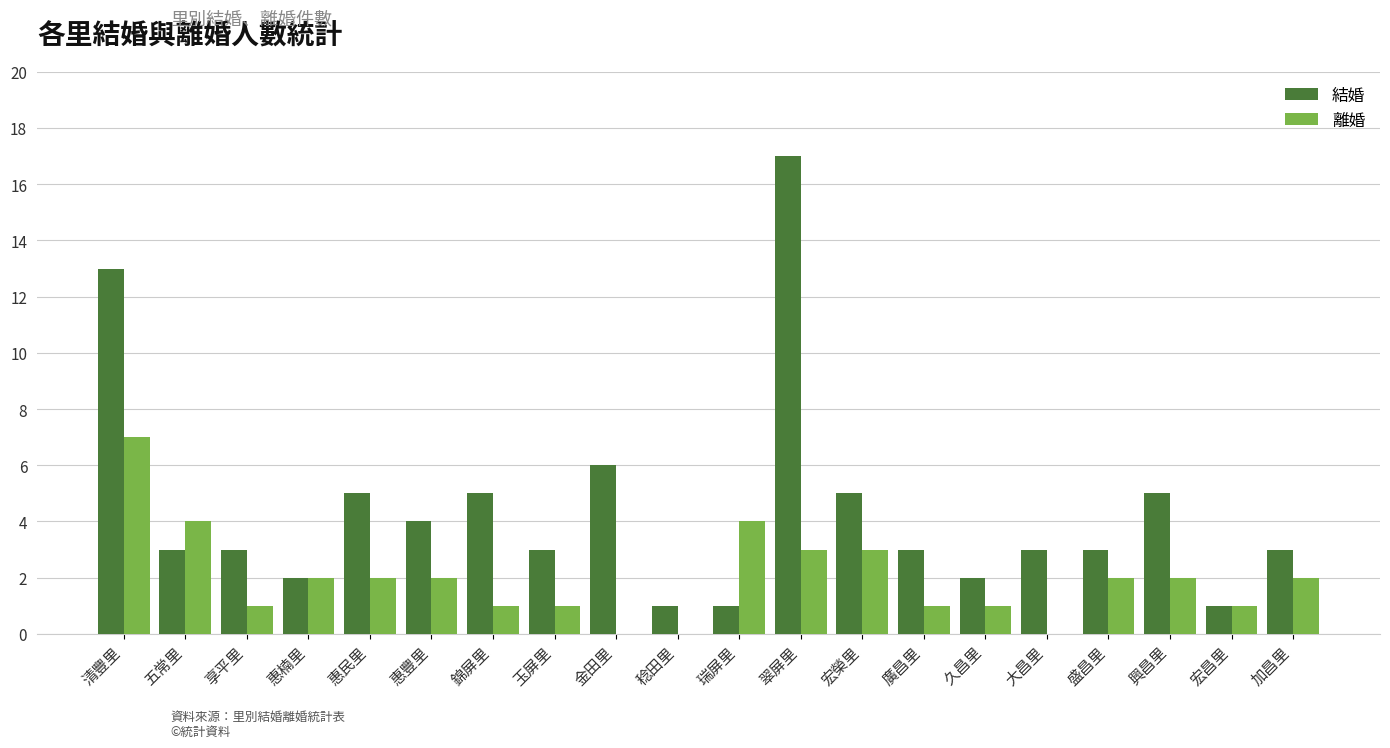

What is the sum of all 離婚 values?

39